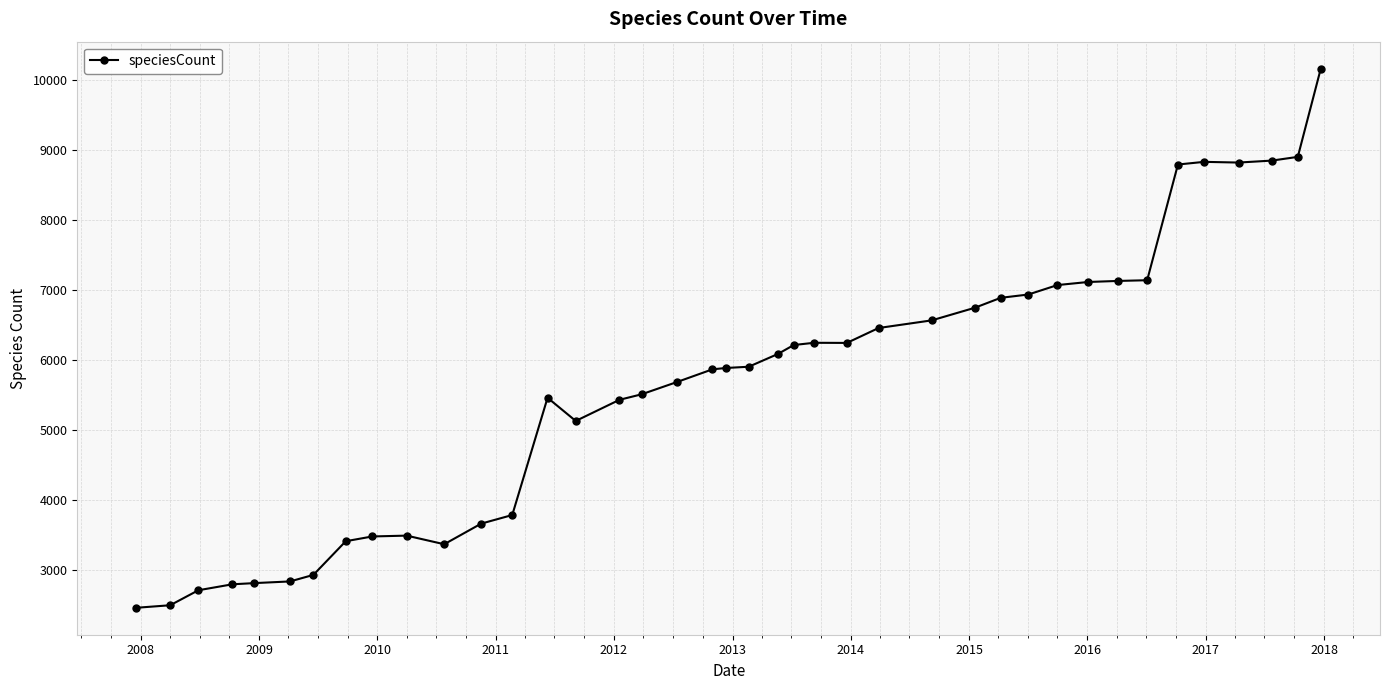

What is the sum of all values?

226362